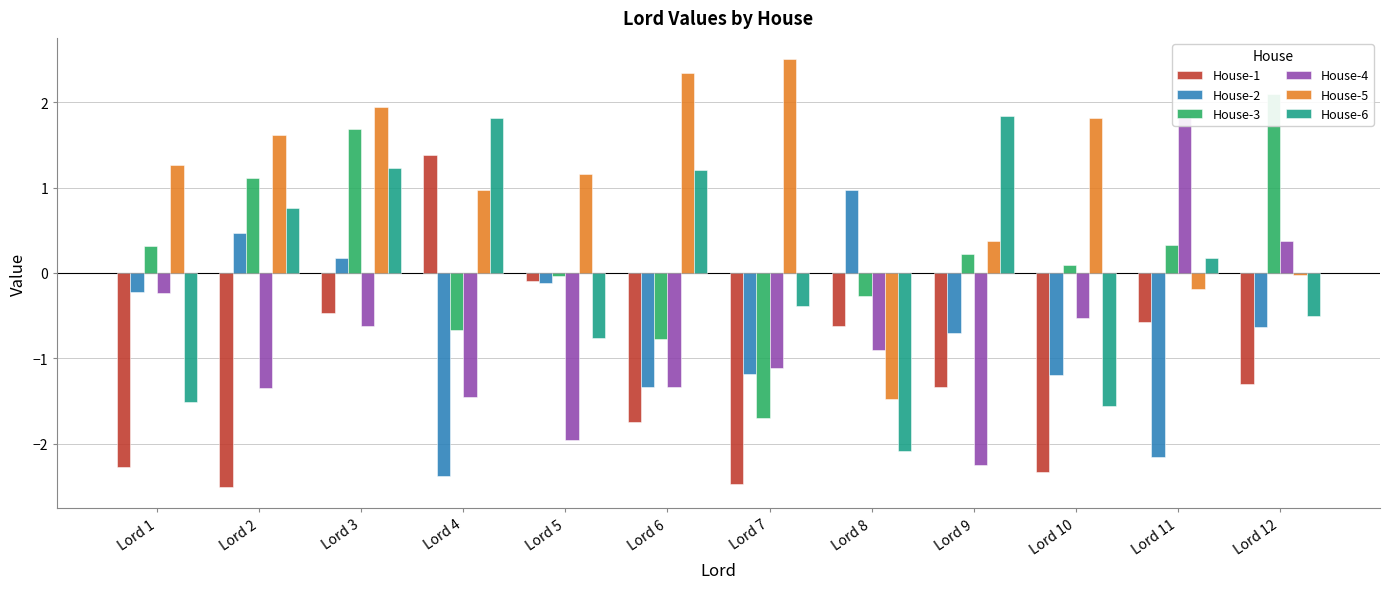

True or false: House-2 has a value of 0.1 at Lord 3.

False